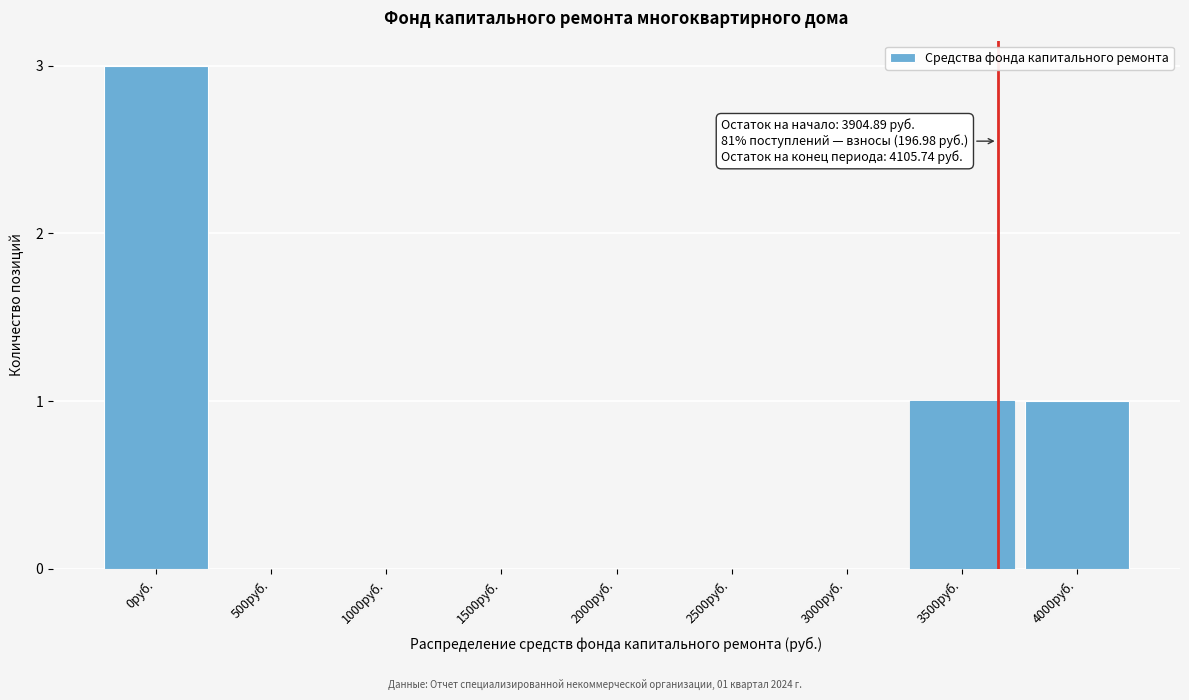

Reading left to right, list all the values displayed in this chart.

0руб.=3	500руб.=0	1000руб.=0	1500руб.=0	2000руб.=0	2500руб.=0	3000руб.=0	3500руб.=1	4000руб.=1